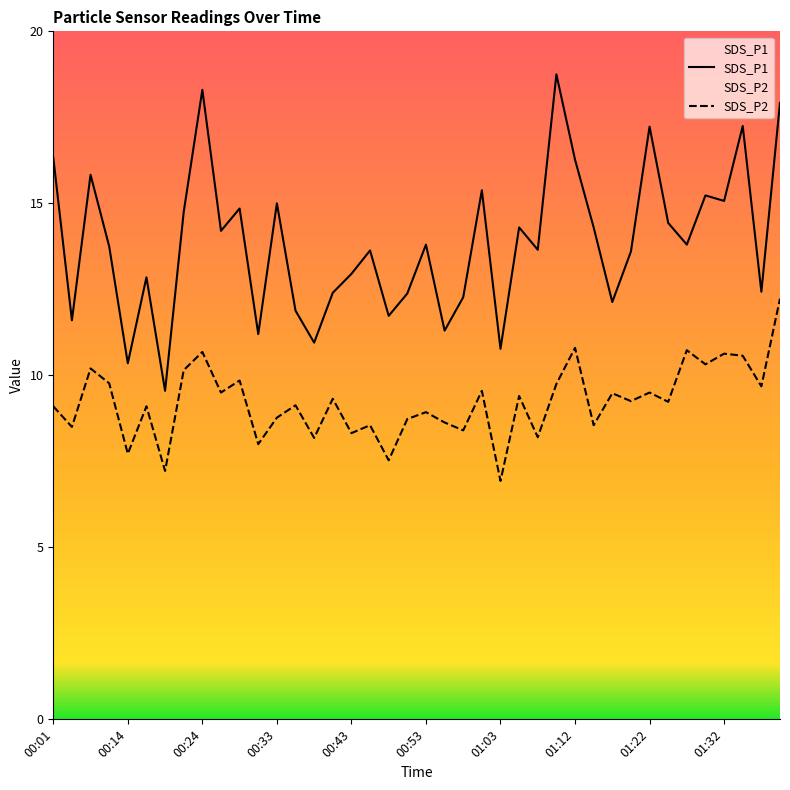

What value does the SDS_P2 series have at 01:25?

9.2